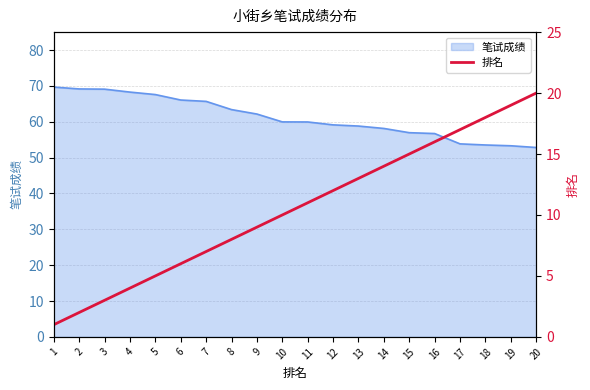

Is it true that 笔试成绩 equals 24.1 at 11?

False